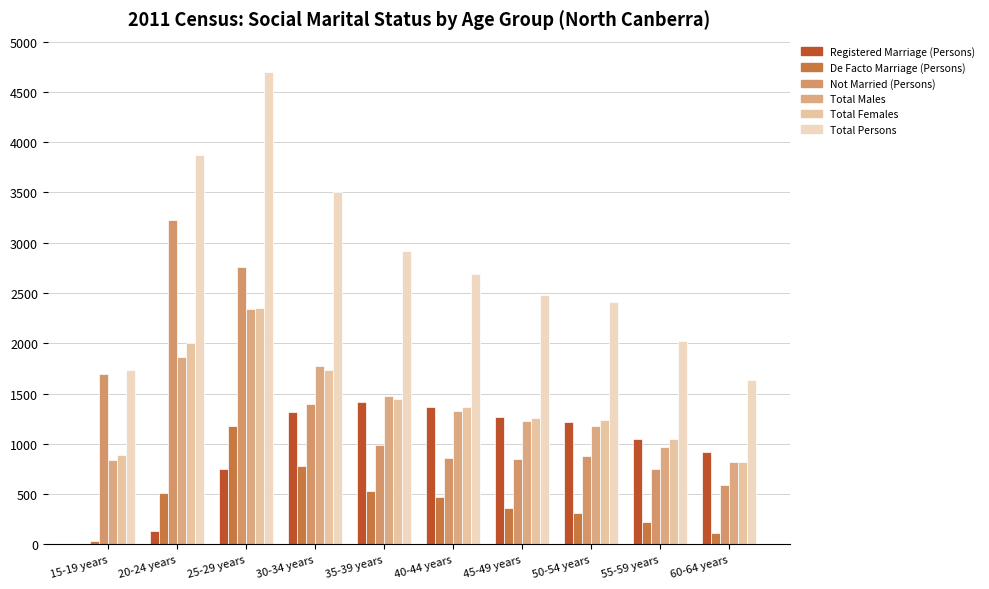

What is the approximate value of Total Males at 30-34 years, to the nearest 10?

1770